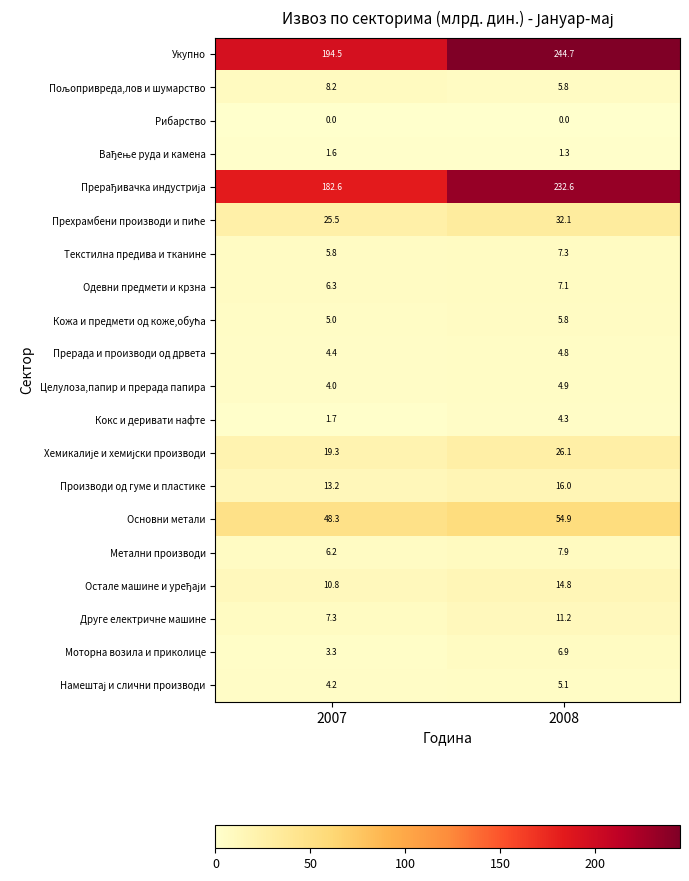

Rank the categories by Друге електричне машине value from highest to lowest.

2008, 2007